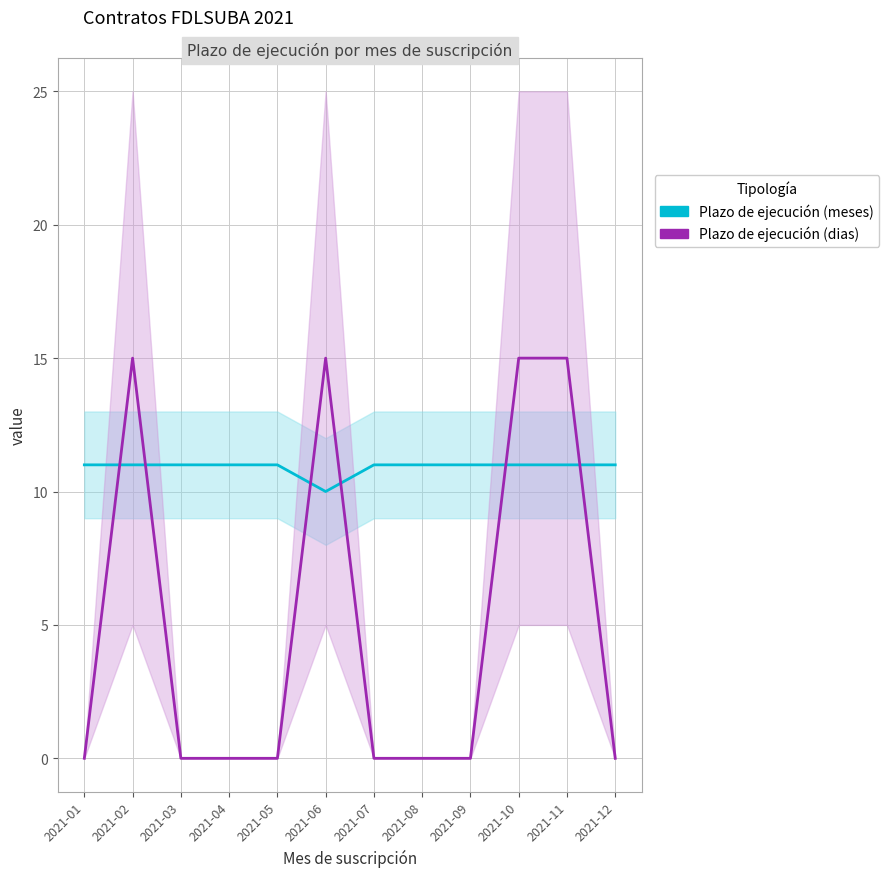

True or false: Plazo de ejecución (dias) has more than 2 interior local peaks.

False